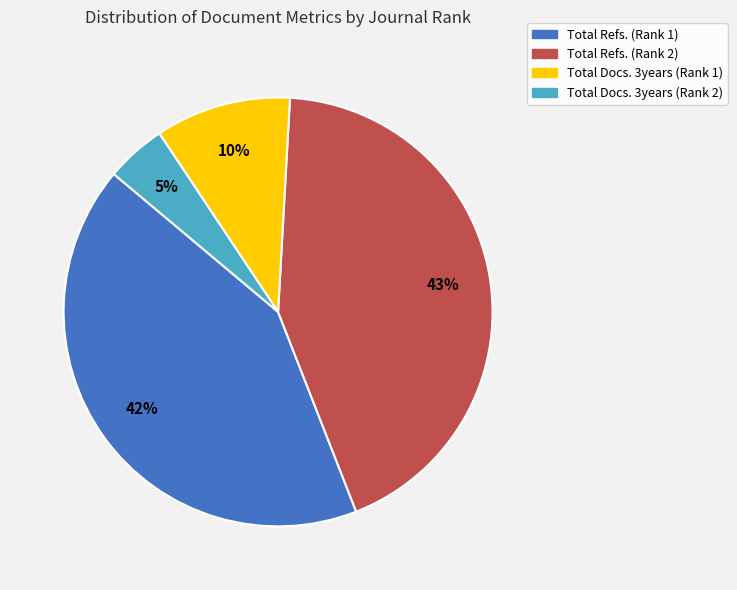

To the nearest percent, what is the difference between the Total Refs. (Rank 2) and Total Docs. 3years (Rank 1) slice percentages?

33%